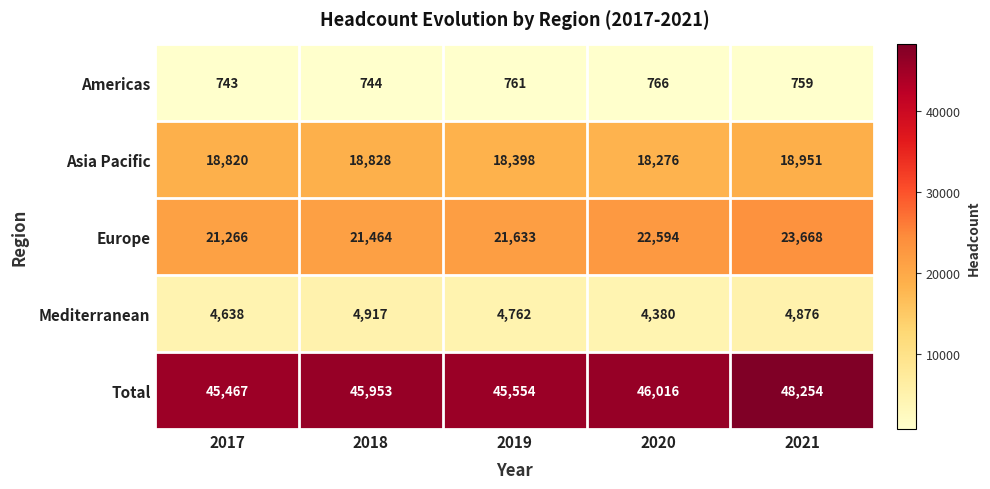

What is the total value across all series at 2021?

96508